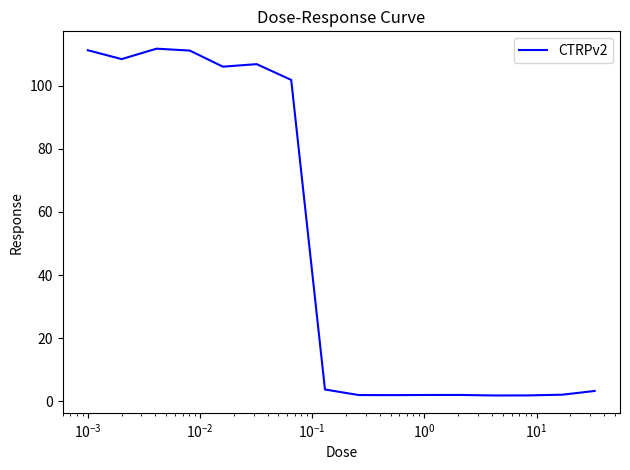

What is the difference between the maximum and minimum values?

109.8